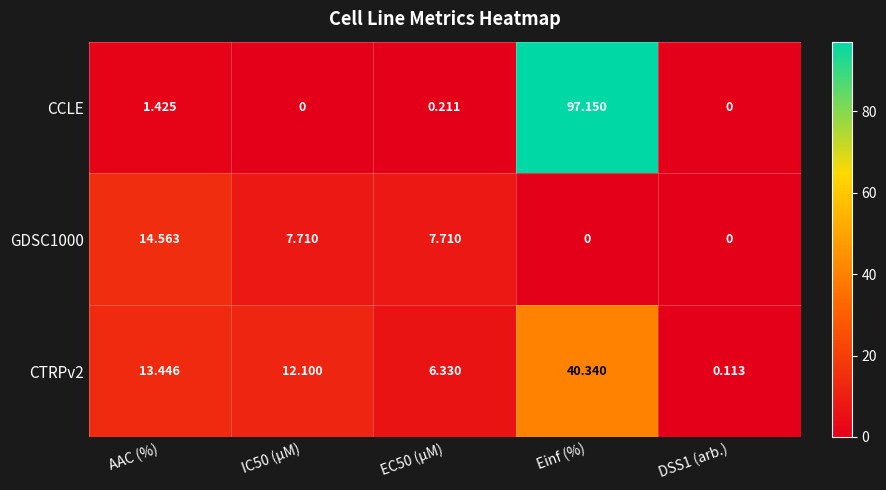

At which label is CCLE closest to 48?

AAC (%)